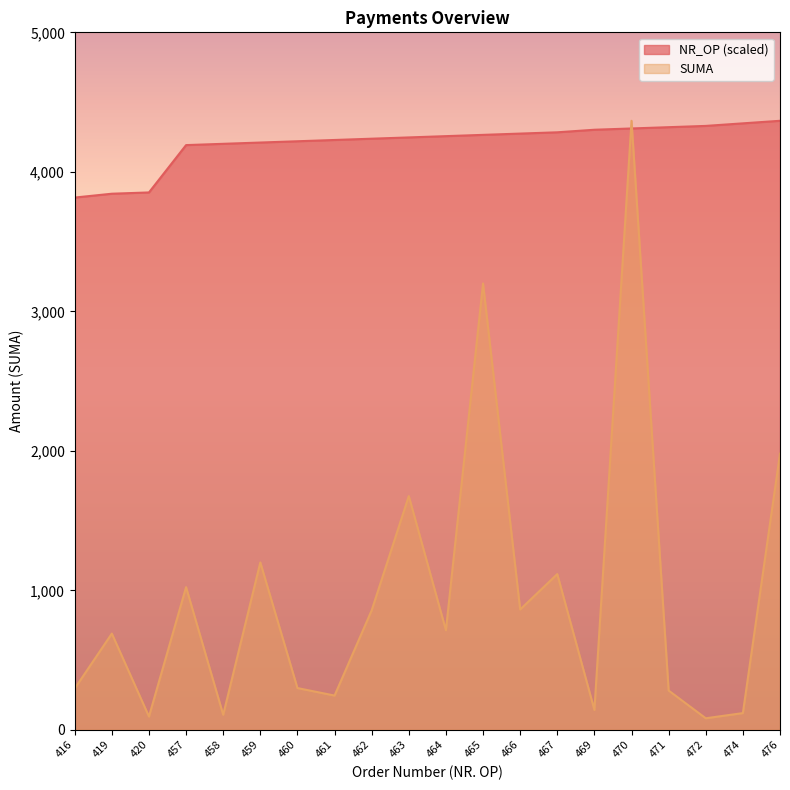

Reading right to left, what are all the values shown in this chart?

NR_OP: 476=4365.9	474=4347.6	472=4329.2	471=4320.0	470=4310.9	469=4301.7	467=4283.4	466=4274.2	465=4265.0	464=4255.8	463=4246.7	462=4237.5	461=4228.3	460=4219.2	459=4210.0	458=4200.8	457=4191.6	420=3852.3	419=3843.1	416=3815.6
SUMA: 476=1980.0	474=120.0	472=82.8	471=281.6	470=4365.9	469=142.8	467=1116.2	466=862.6	465=3199.8	464=714.0	463=1675.8	462=856.8	461=245.6	460=299.4	459=1200.0	458=108.0	457=1022.8	420=95.2	419=690.0	416=296.1